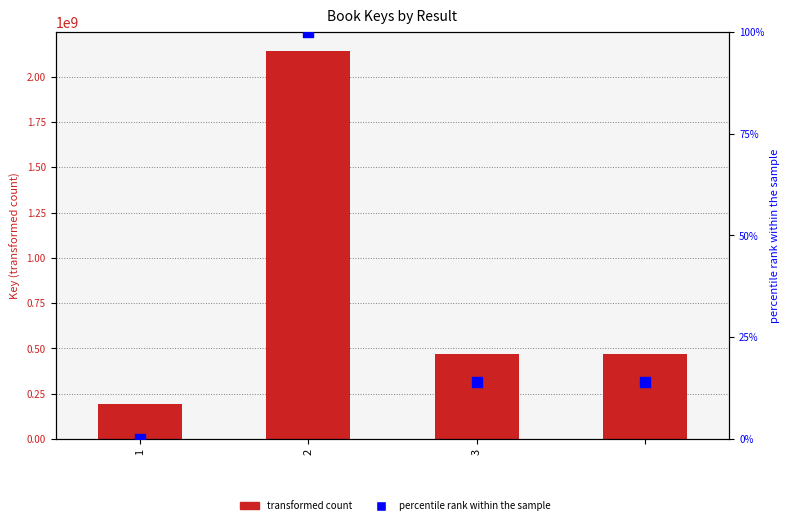

At which category is the sum across all series the highest?

2